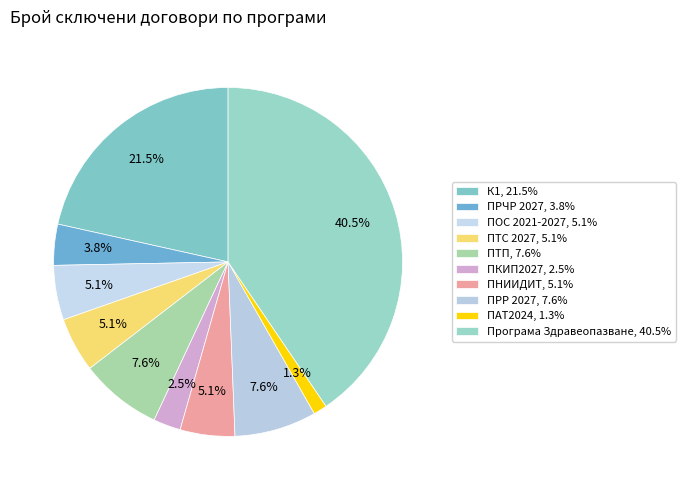

What is the change in value from ПНИИДИТ to ПАТ2024?

-3